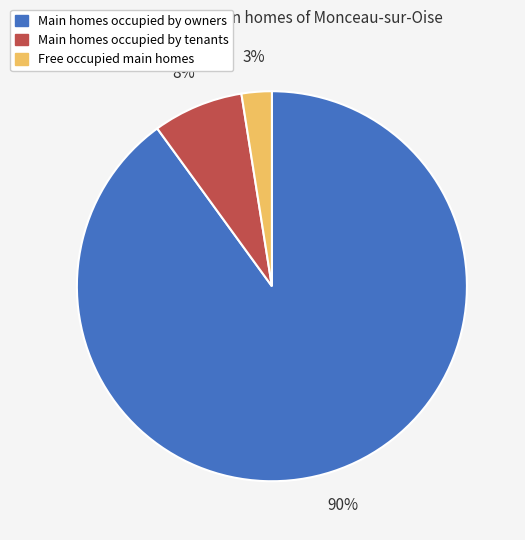

To the nearest percent, what is the average slice percentage?

33%